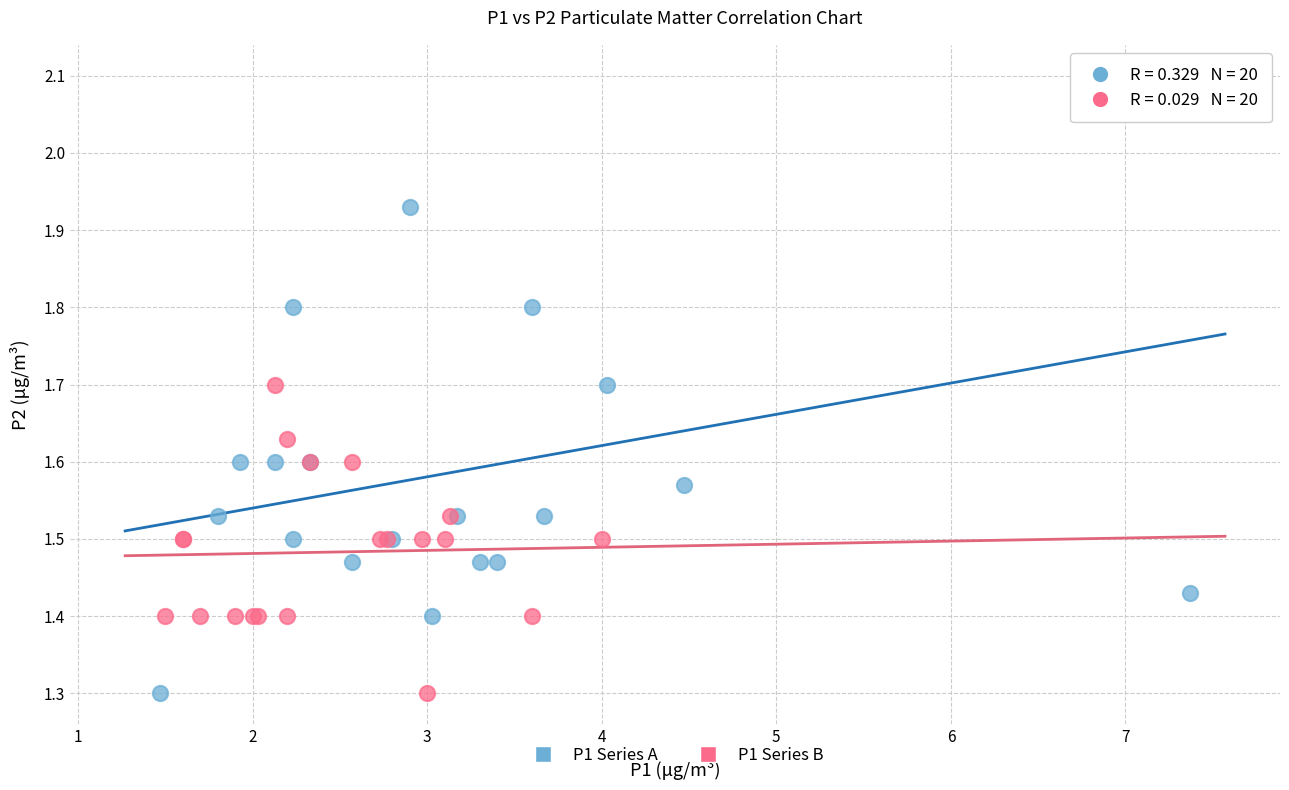

Which series contains the highest Y value?

P1 Series A